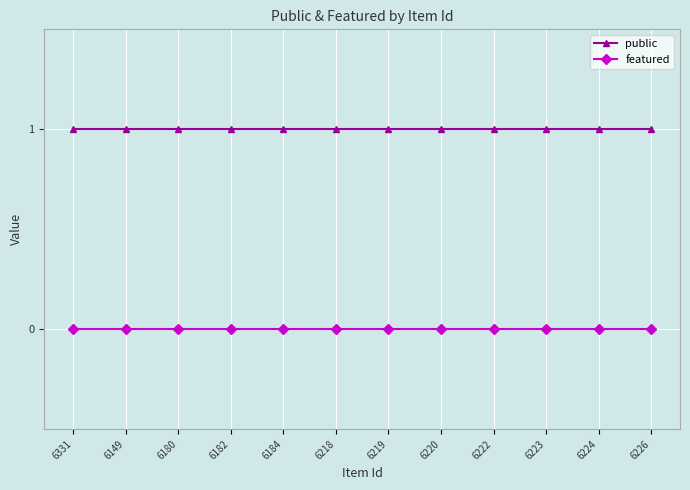

Reading right to left, transcribe all the data shown in this chart.

public: 1	1	1	1	1	1	1	1	1	1	1	1
featured: 0	0	0	0	0	0	0	0	0	0	0	0